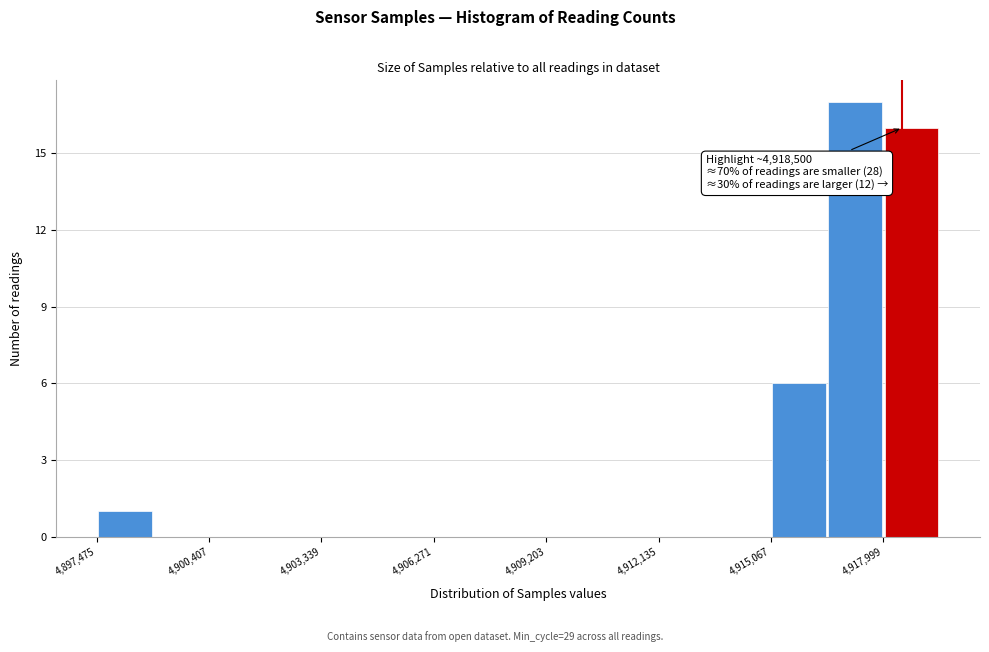

Read against the x-axis, roughly where is the centre of the tallest bar?

4917500